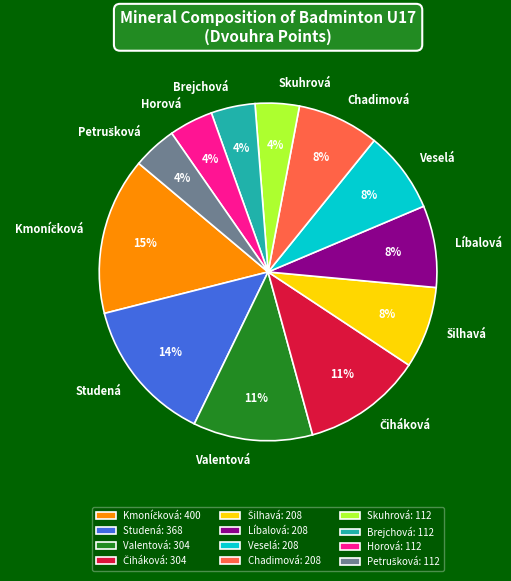

Is Horová: 112 the majority of the pie?

No